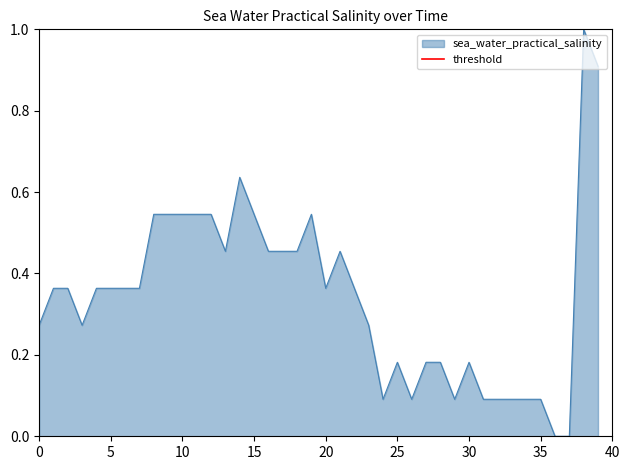

The value at 19 is 0.5. True or false?

True